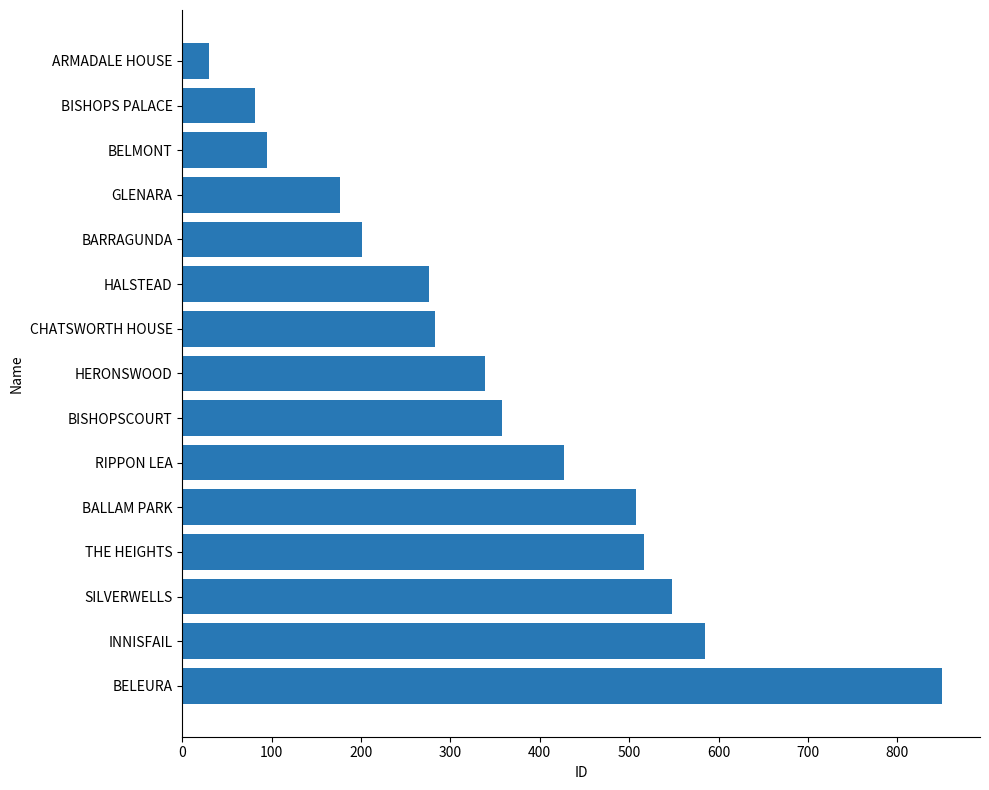

How many bars are there in total?

15